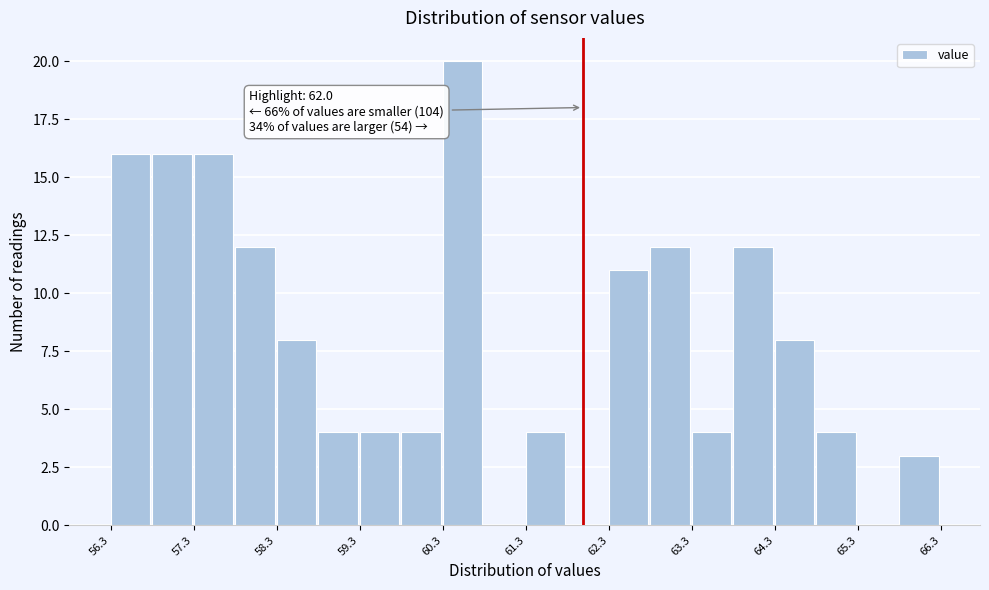

Over which range of the x-axis is the bar tallest?

60.3 to 60.8